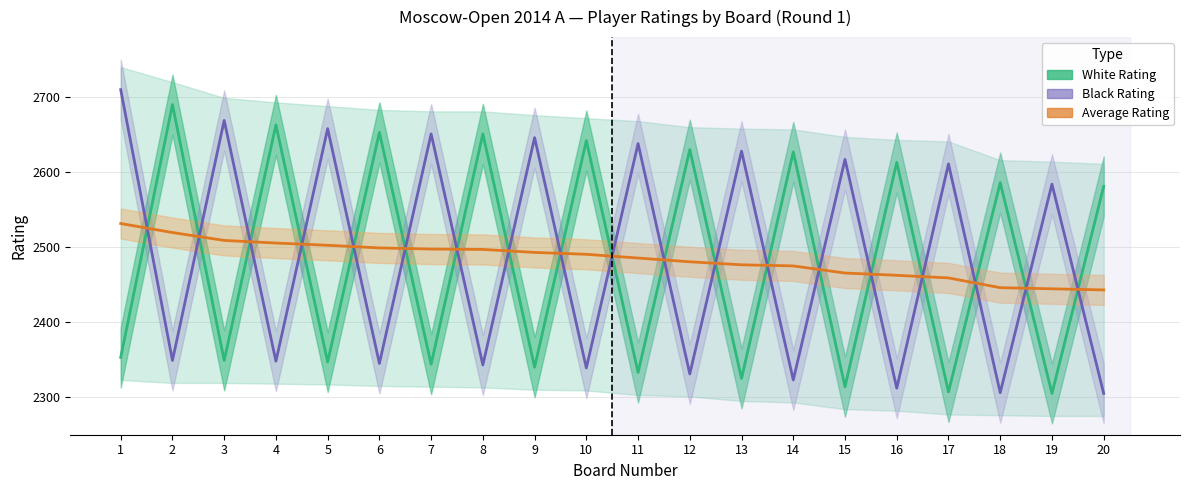

Where is Black Rating nearest to the value 2507?

19